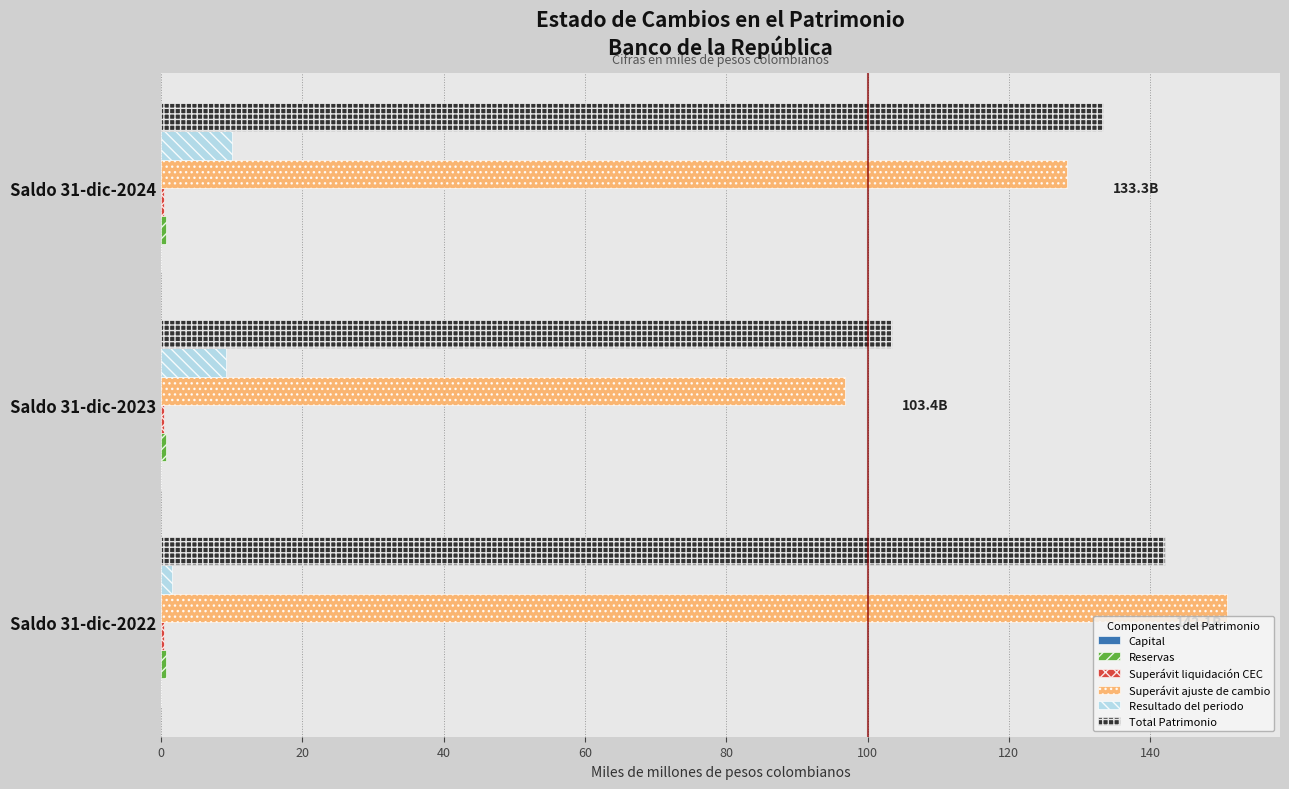

At which category is the sum across all series the highest?

Saldo 31-dic-2022